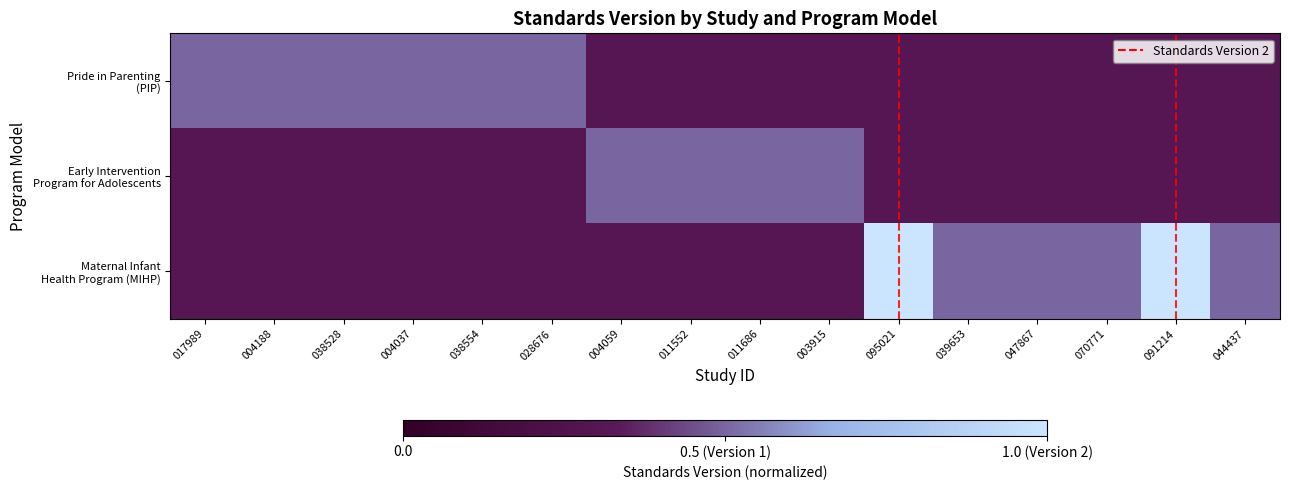

What is the total value across all series at 044437?

1.1